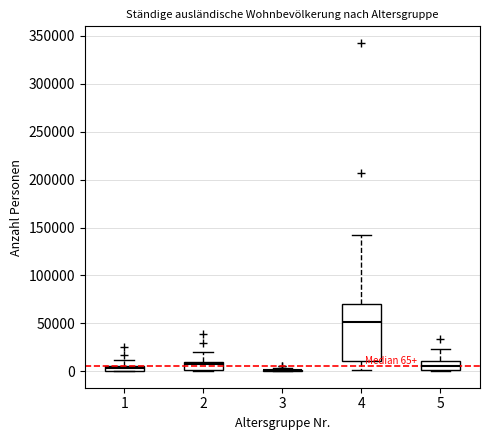

Comparing the boxes themselves (not the whiskers), which one is the tallest?

4